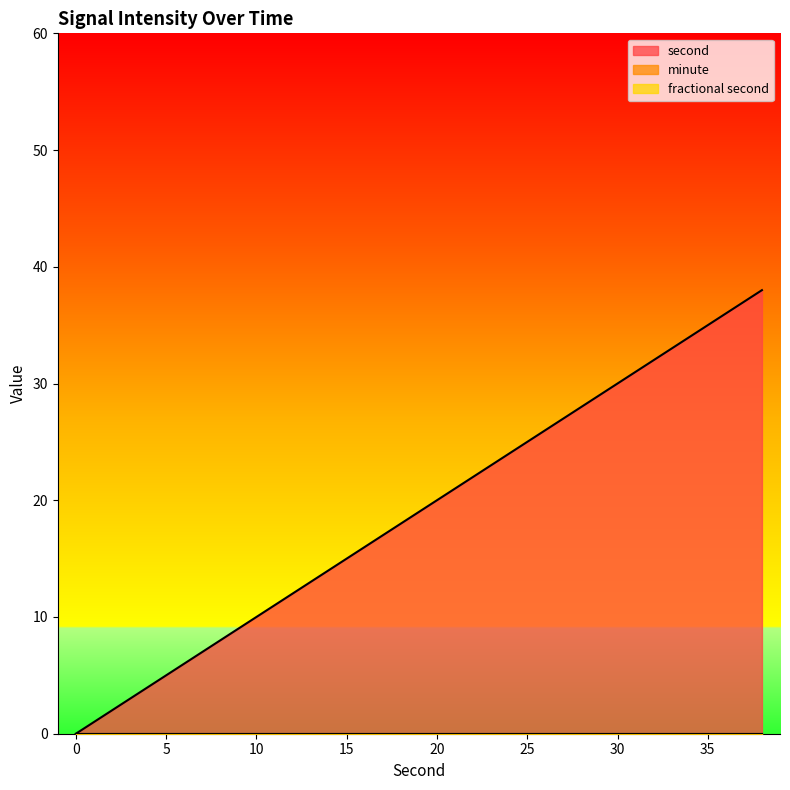

Count the number of categories in the chart.

20